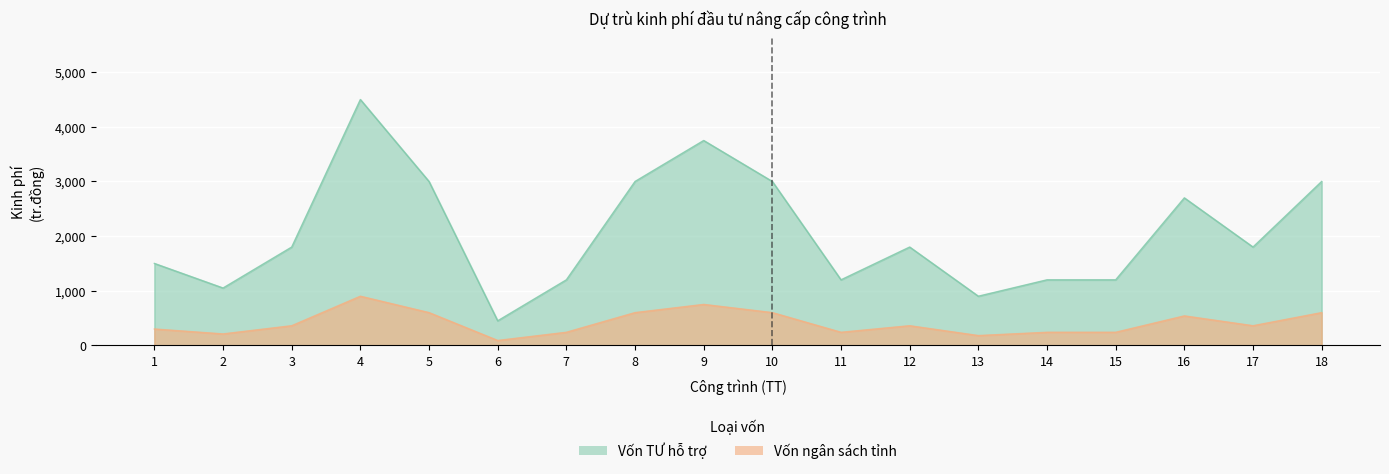

At which label is Vốn TƯ hỗ trợ (col_8) closest to 2475?

16